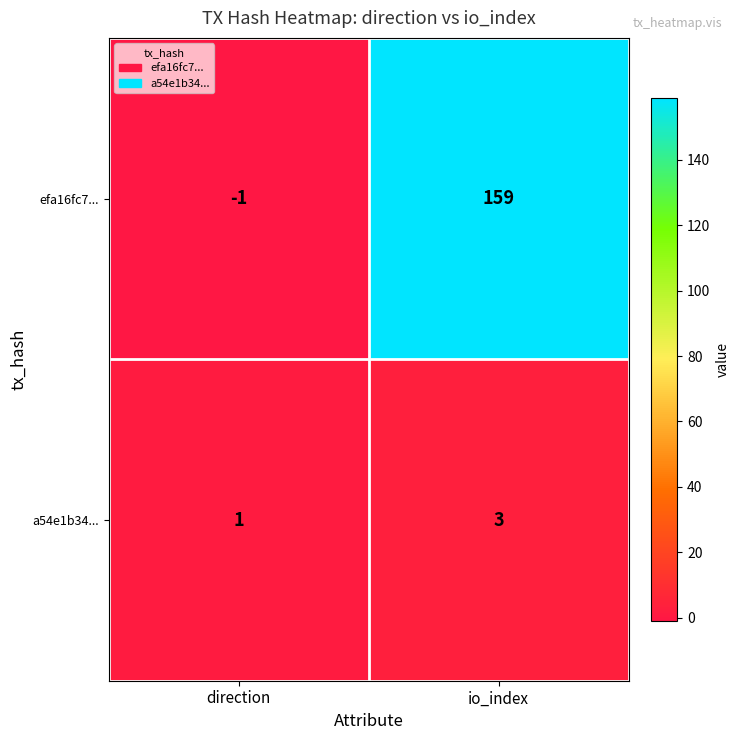

What is the difference between the maximum and minimum values in the efa16fc7... series?

160